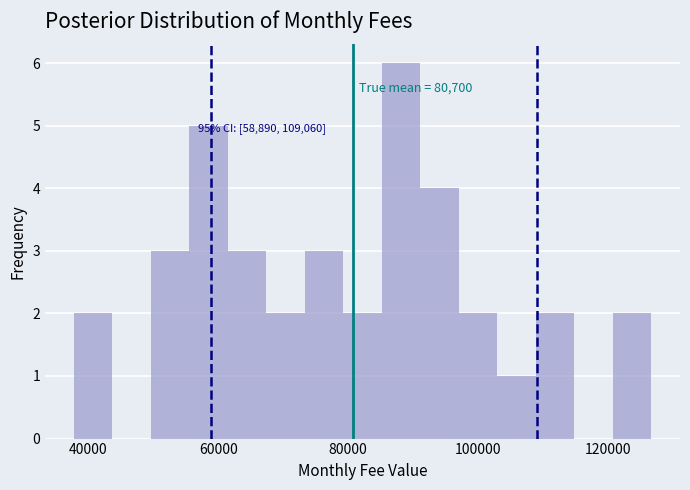

Around what value on the x-axis is the tallest bar? Give the approximate position of its centre, as read against the axis.

88000